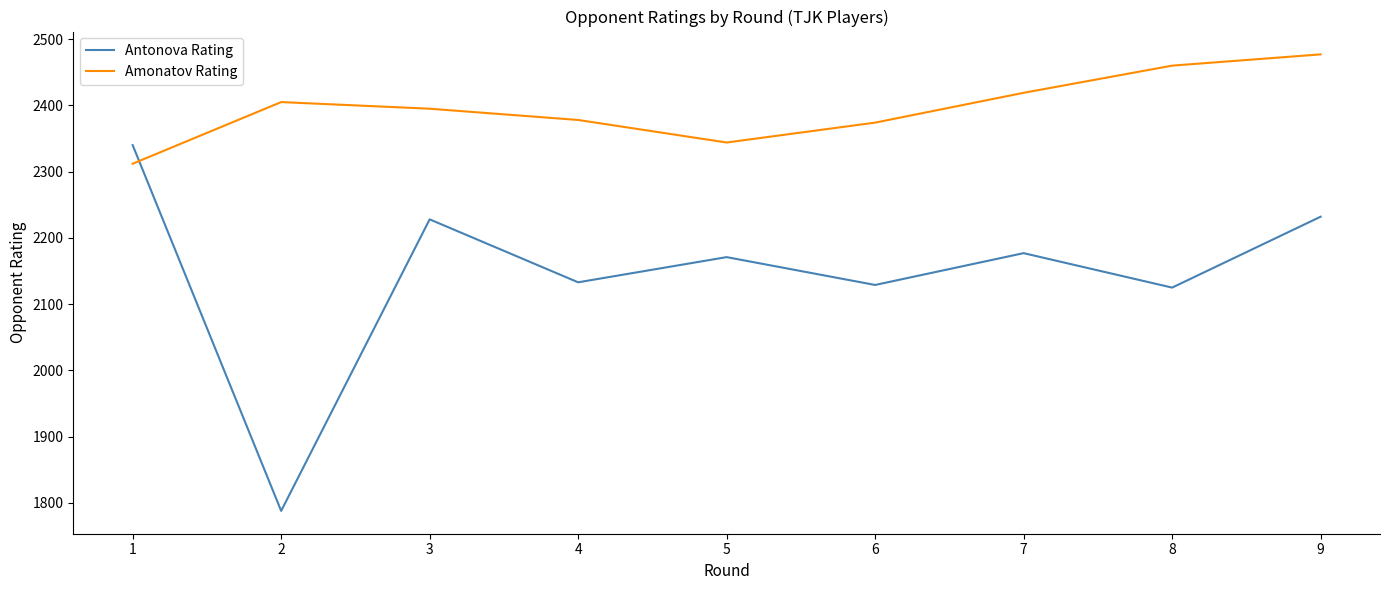

Rank the series by their maximum value, from lowest to highest.

Antonova Rating, Amonatov Rating